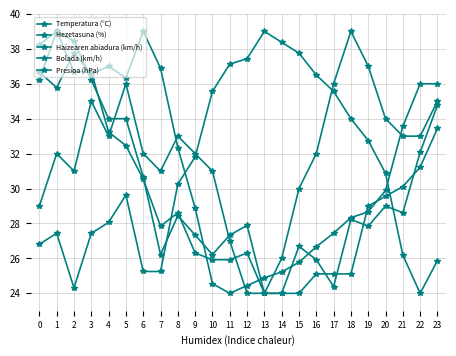

At which label is Presioa (hPa) closest to 31?

2